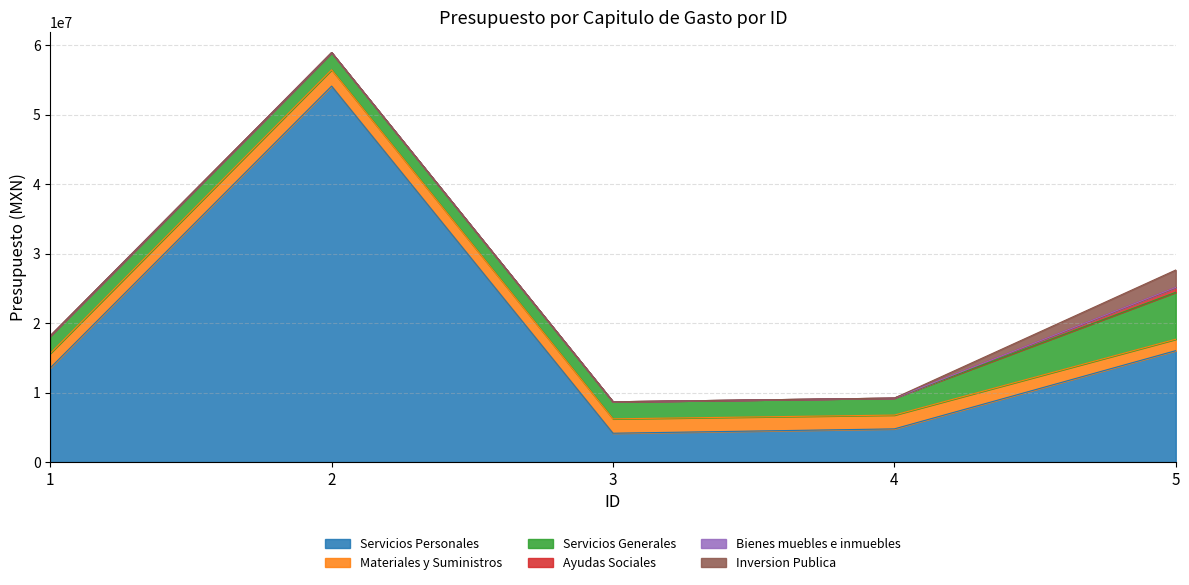

How many values in the Servicios Personales series exceed 13551478?

2